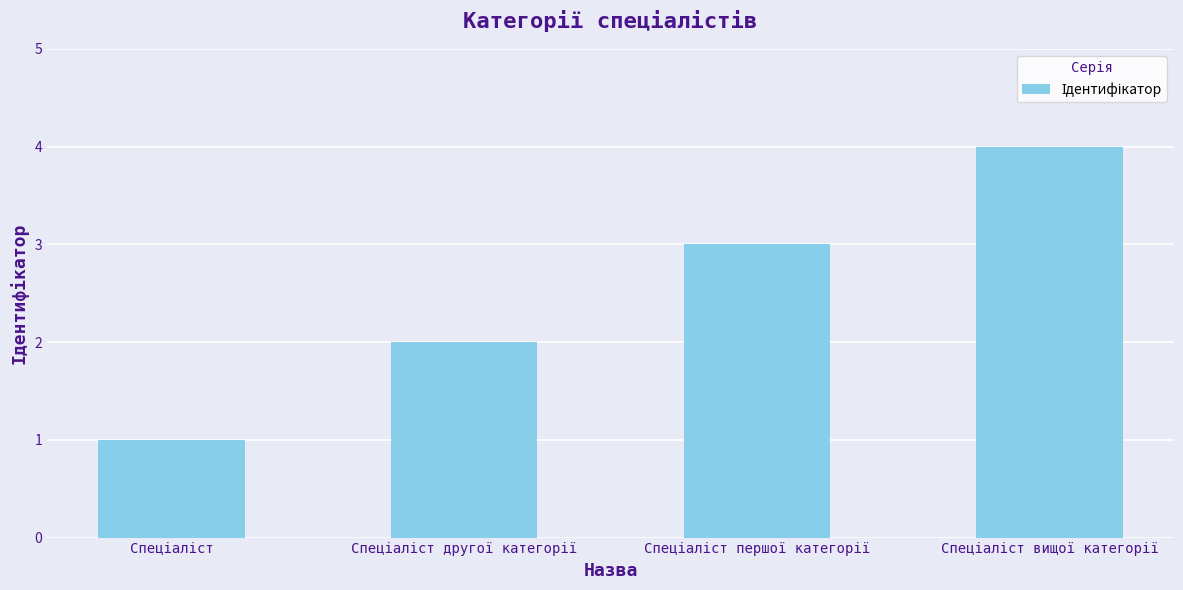

What is the difference between the maximum and minimum values?

3